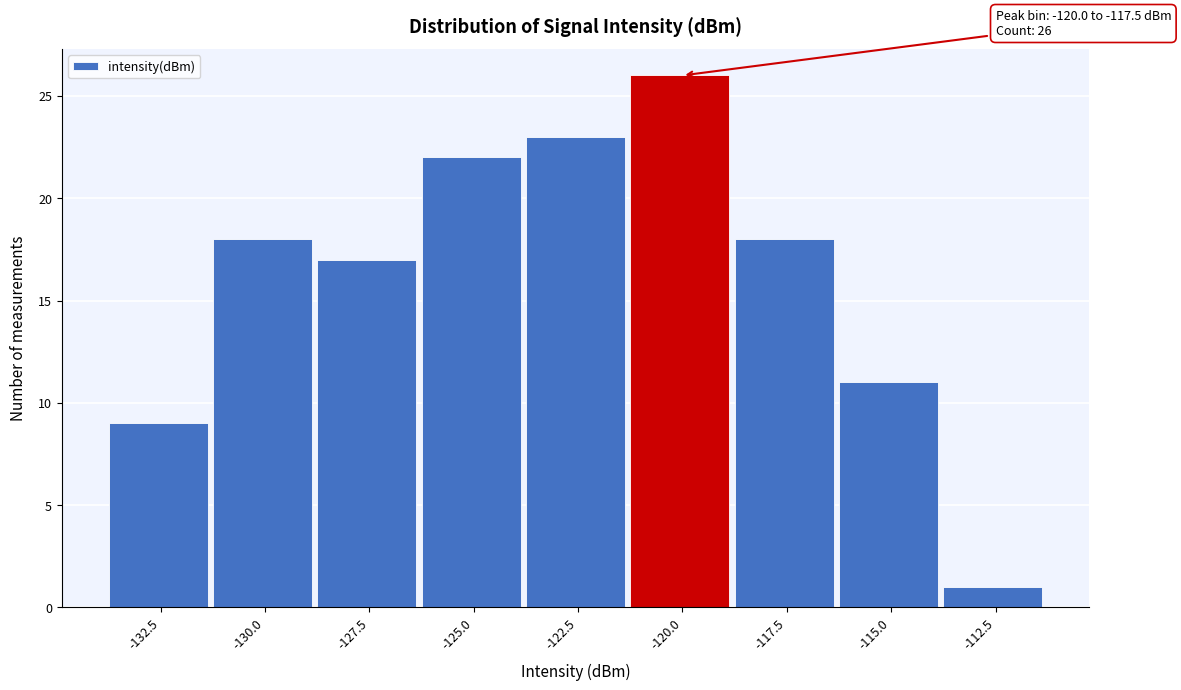

Reading right to left, transcribe all the data shown in this chart.

1	11	18	26	23	22	17	18	9